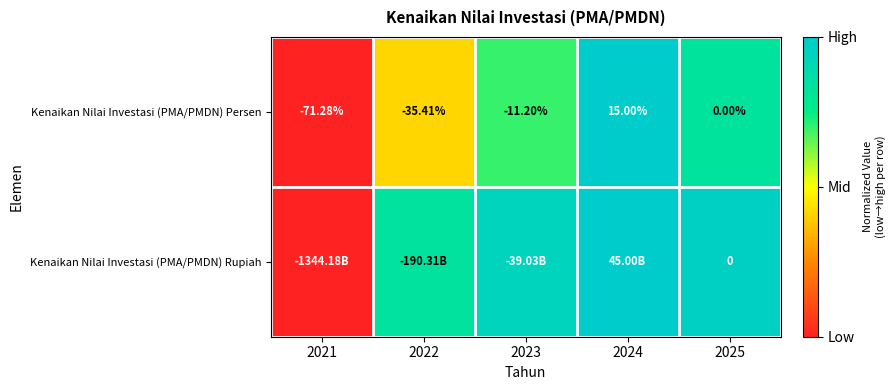

Which category has the highest value across all series?

2024